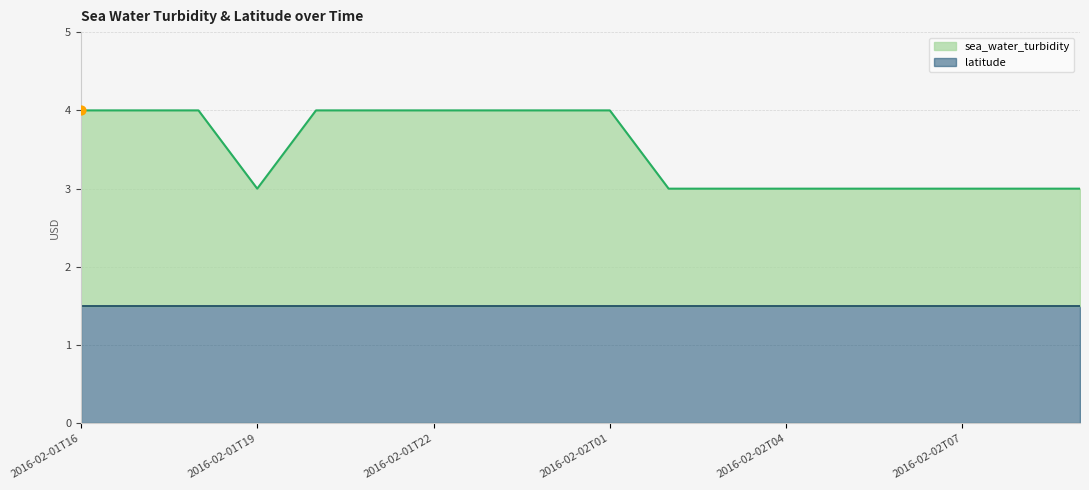

Between 2016-02-01T16 and 2016-02-02T08, which is larger?

2016-02-01T16